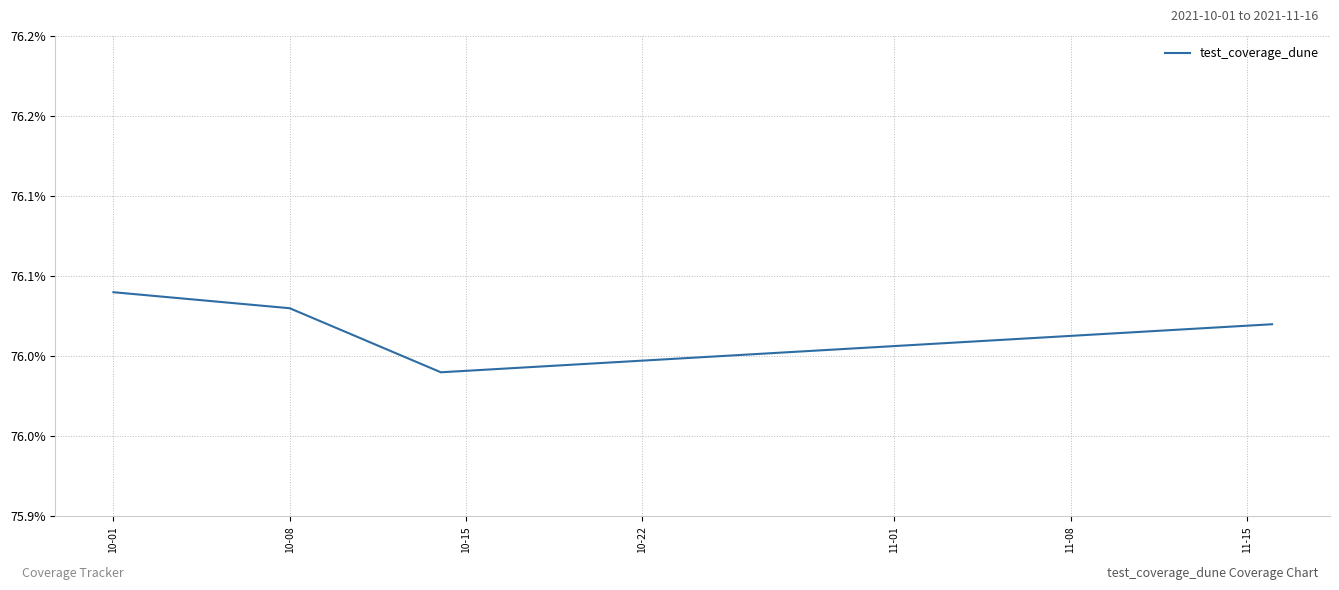

Is this an area chart (filled region under the line)?

No